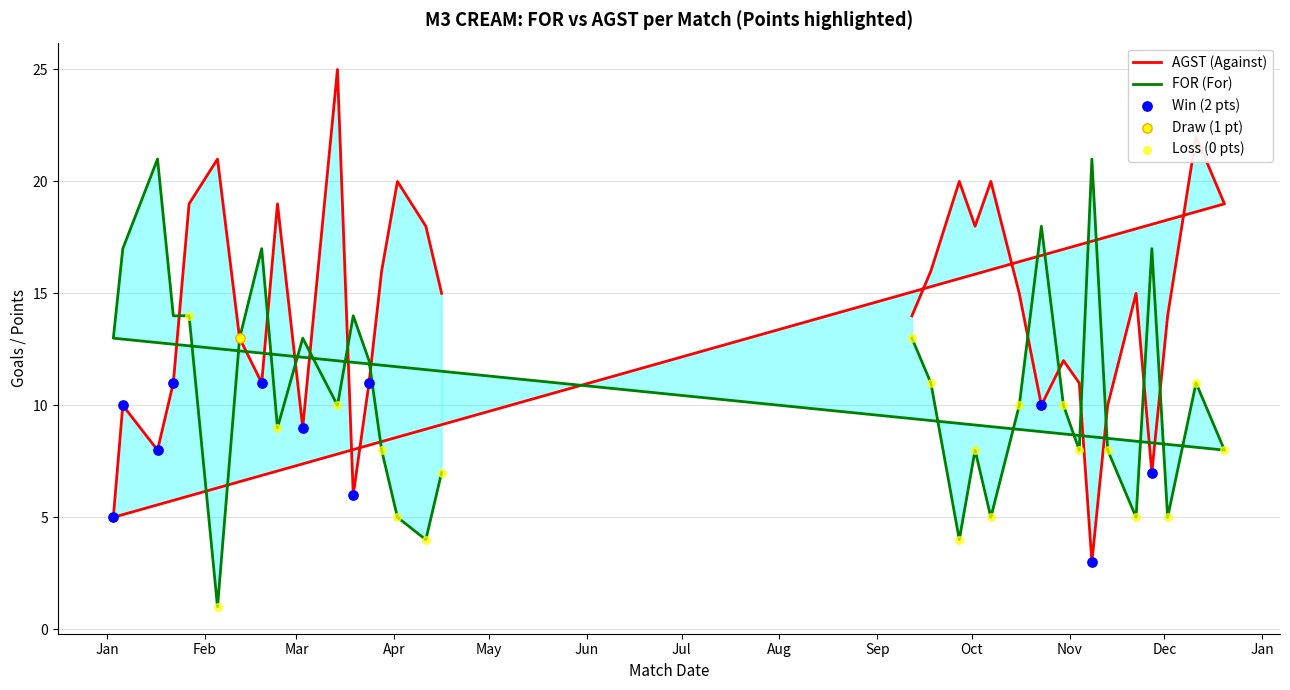

Which series reaches the minimum Y coordinate?

FOR